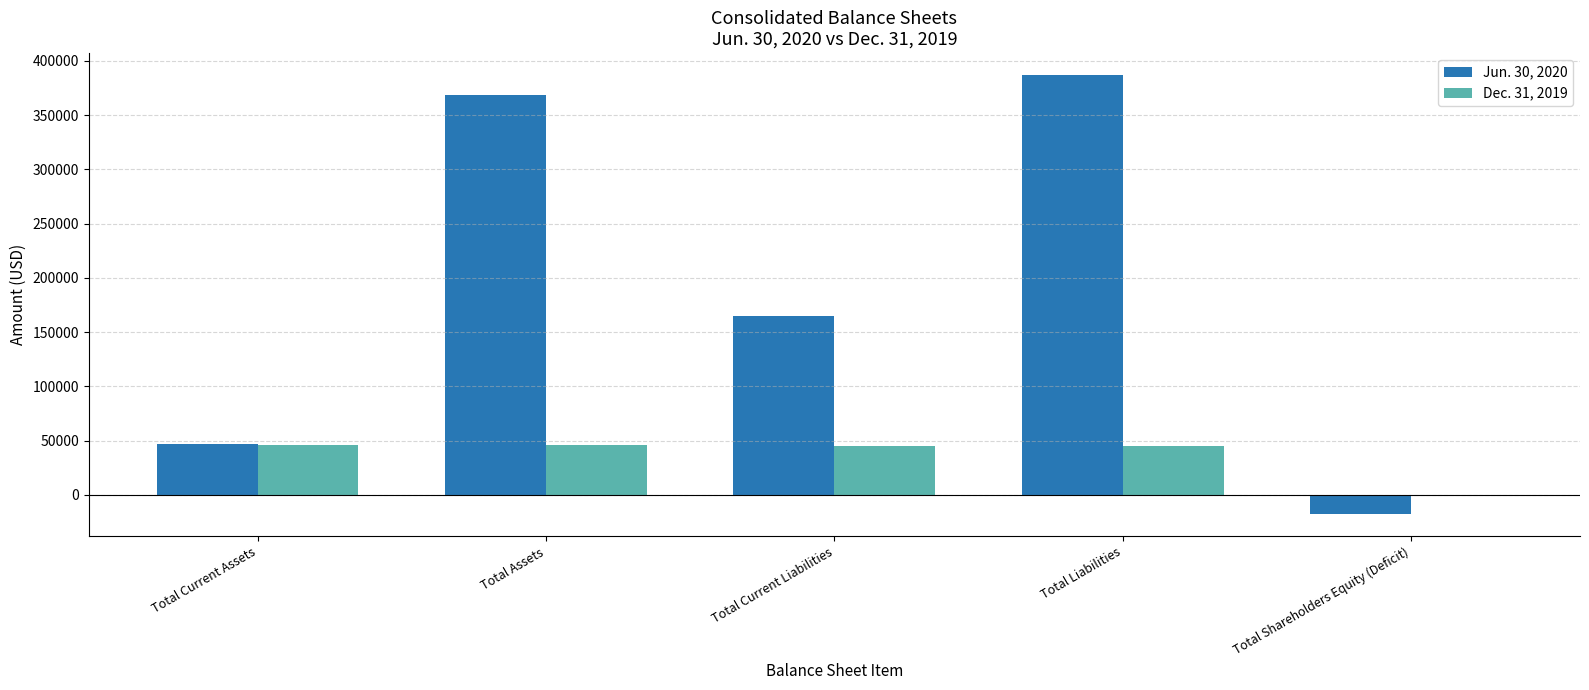

At which category does the chart reach its peak across all series?

Total Liabilities